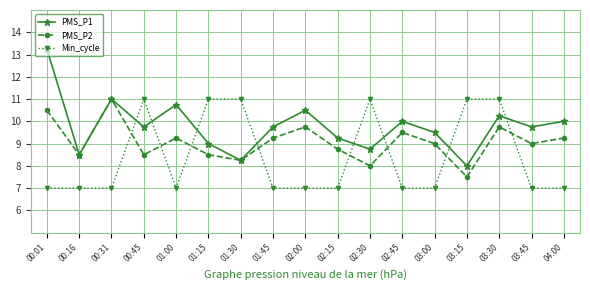

What is the total value across all series at 03:30?

31.0